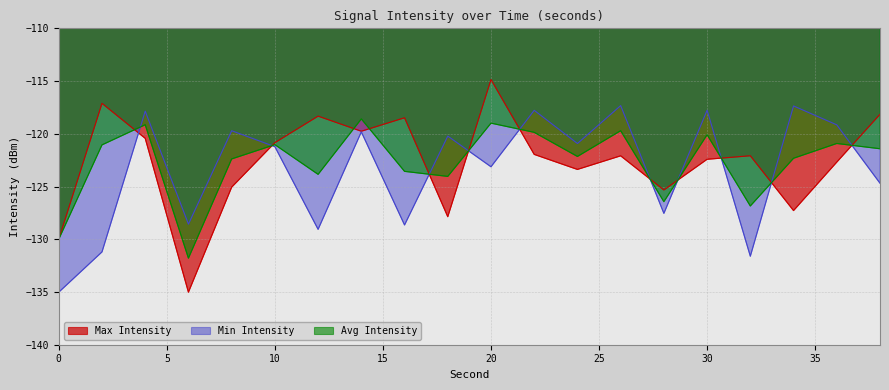

Which series has the largest total across all categories?

Max Intensity